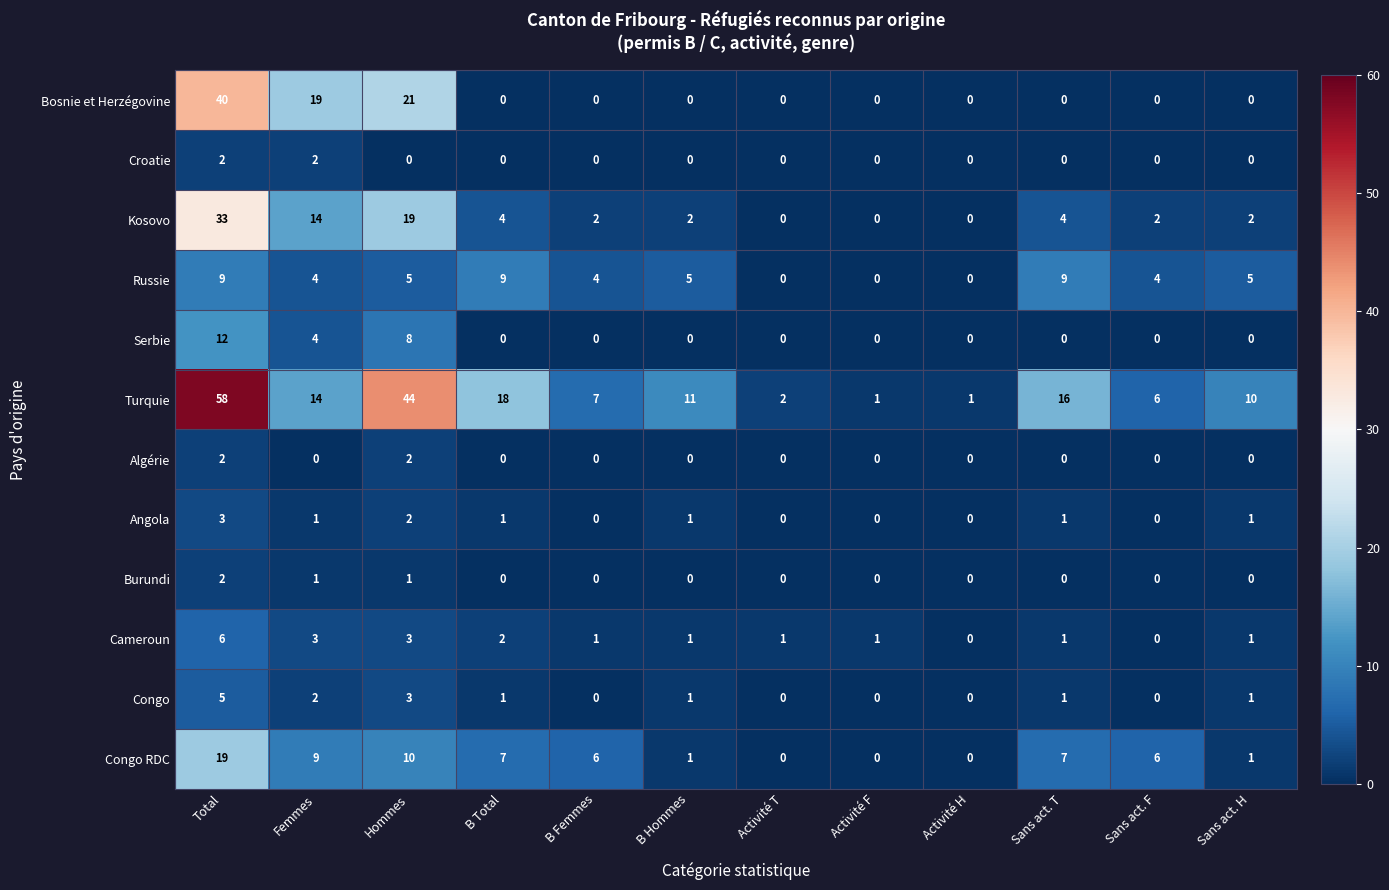

Is the value of Kosovo at Sans act. F greater than the value of Cameroun at B Femmes?

Yes